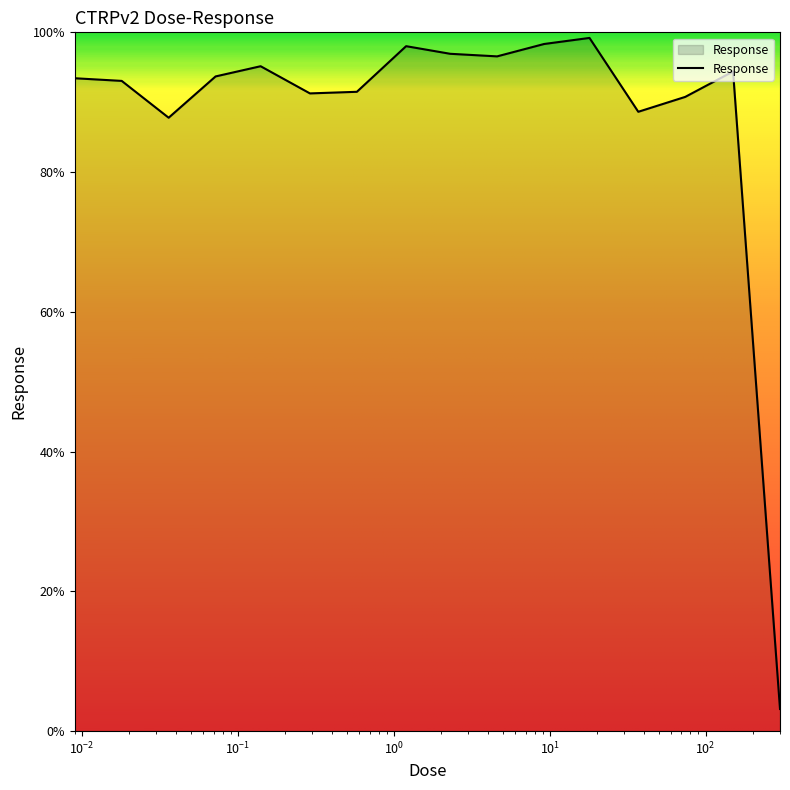

What is the smallest value displayed?

3.2